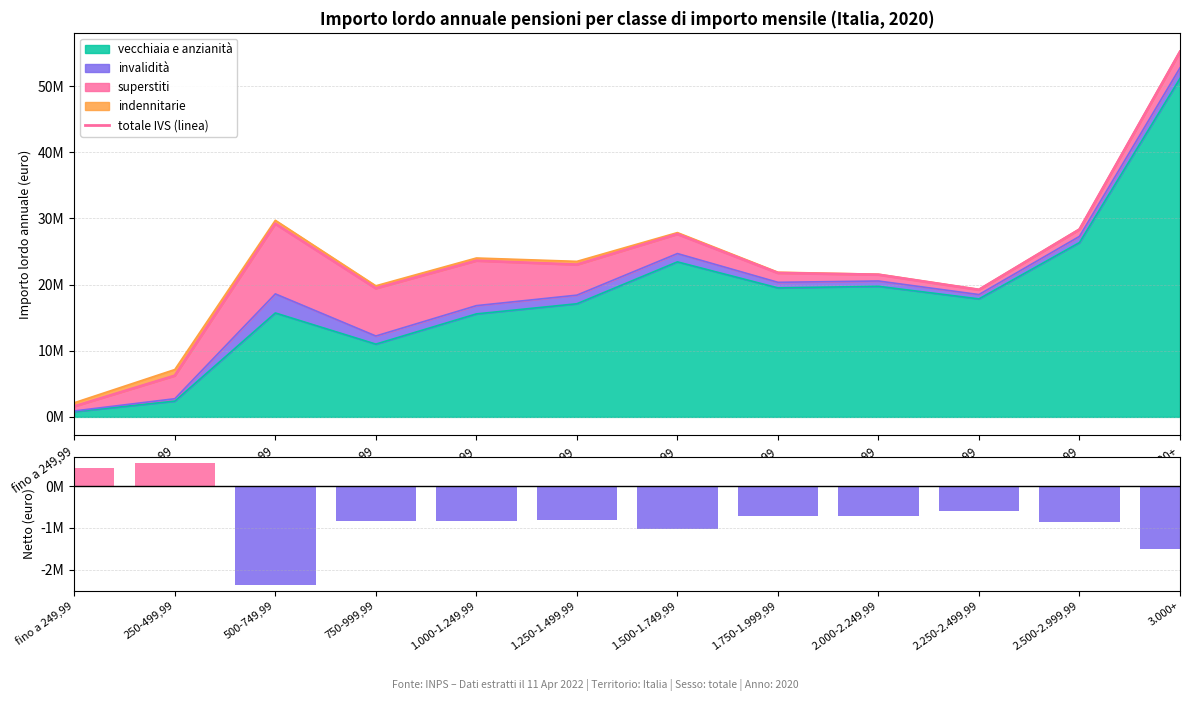

At which category is the sum across all series the highest?

3.000+